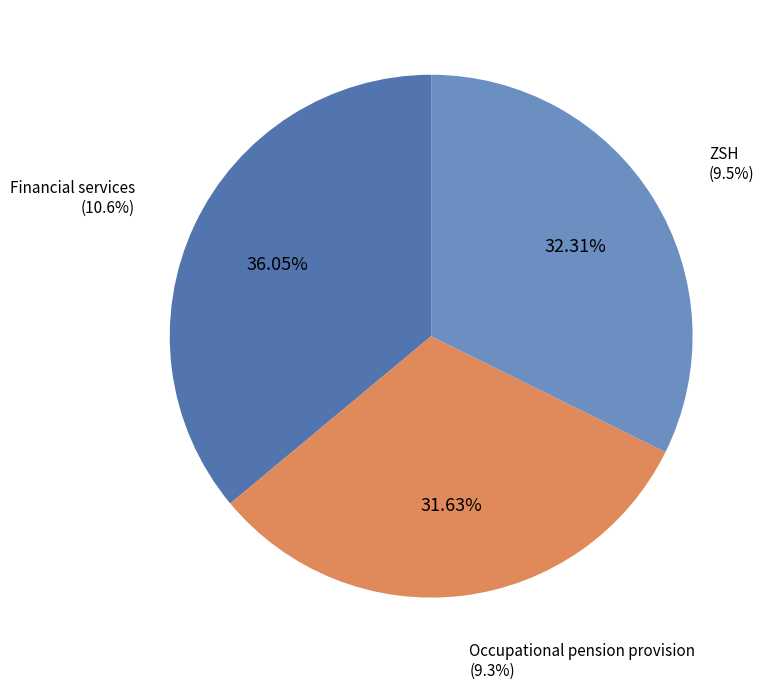

What is the largest slice in the pie chart?

Financial services